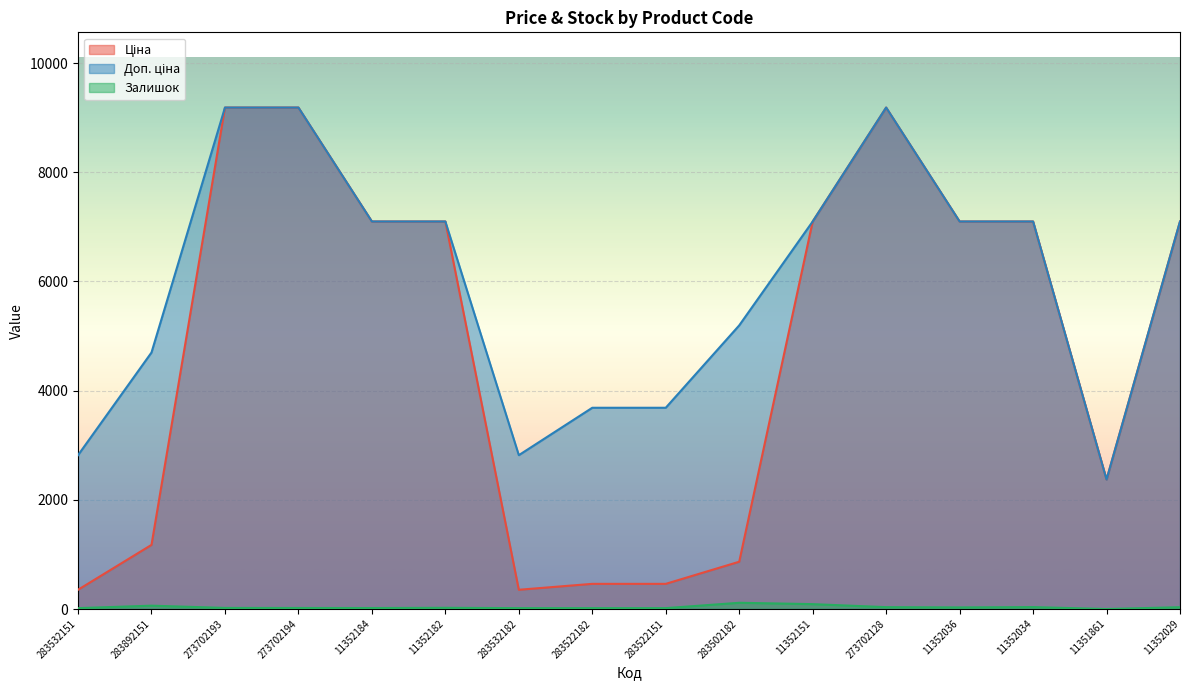

What are all the series names shown in the legend?

Ціна, Доп. ціна, Залишок